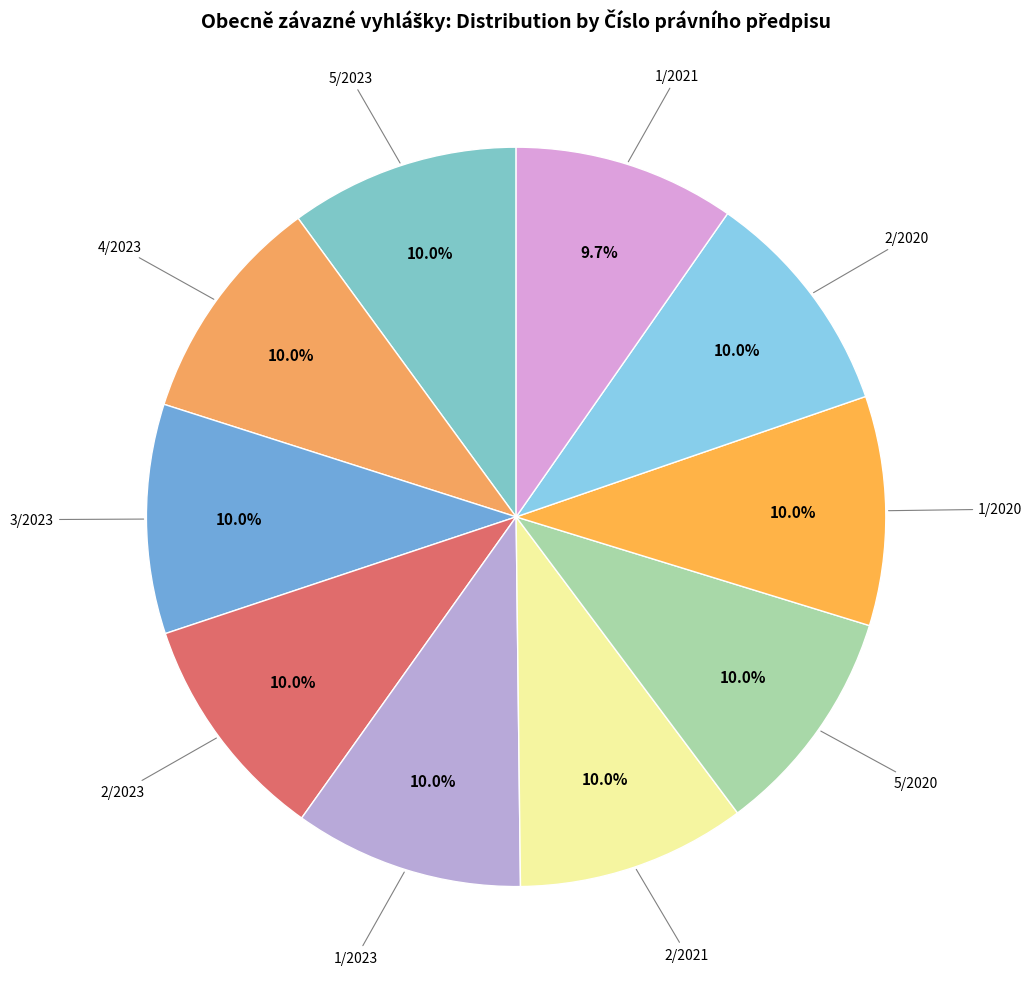

To the nearest percent, what is the combined percentage of 2/2020 and 2/2021?

20%